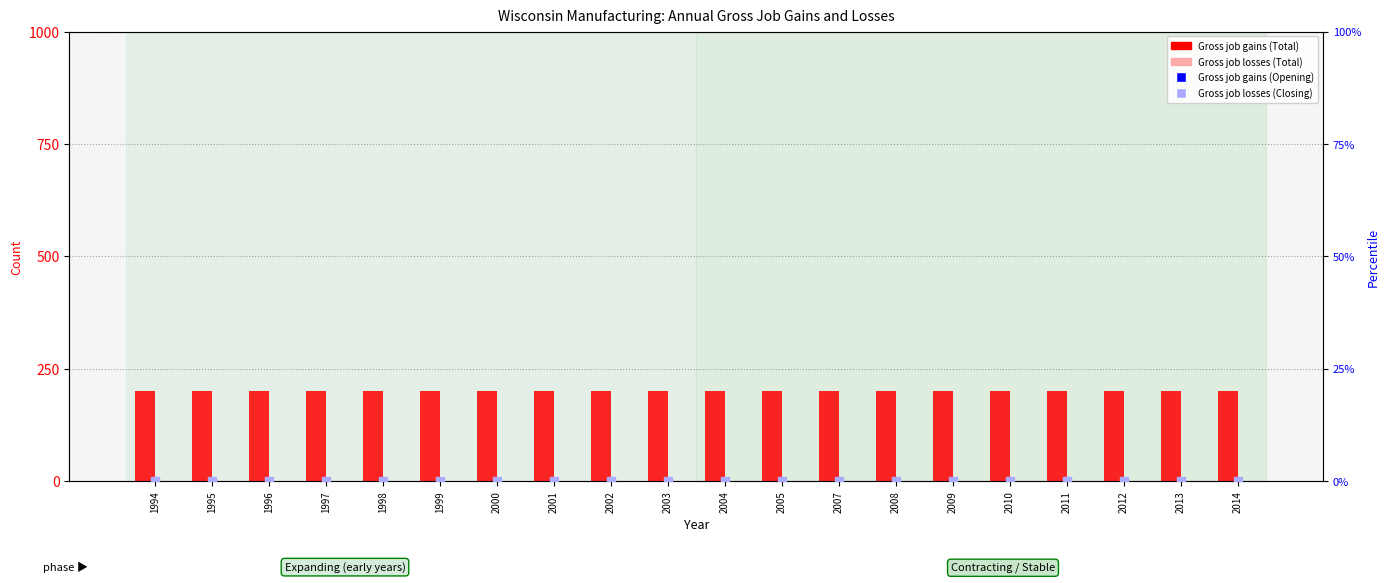

Which series has the largest total across all categories?

Gross job gains (Total)